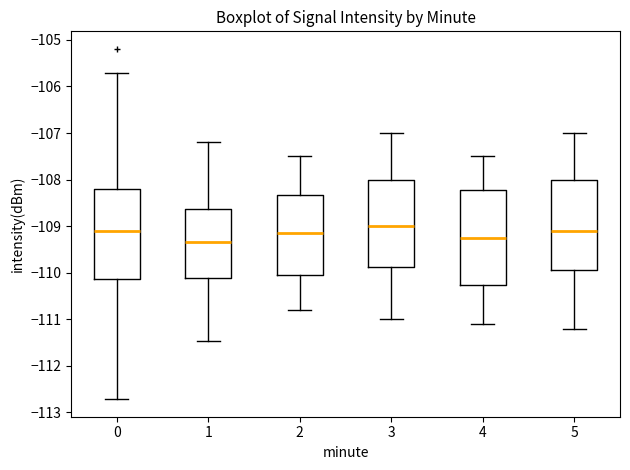

Reading left to right, read every box against the y-axis: the position of its median line, the range the box covers, and the ends of its whiskers. The values are not printed on the chart, so give them approximately, as read against the axis.

0: median -109.1, box -110.1 to -108.2, whiskers -112.7 to -105.7
1: median -109.3, box -110.1 to -108.6, whiskers -111.5 to -107.2
2: median -109.1, box -110.0 to -108.3, whiskers -110.8 to -107.5
3: median -109.0, box -109.9 to -108.0, whiskers -111.0 to -107.0
4: median -109.2, box -110.3 to -108.2, whiskers -111.1 to -107.5
5: median -109.1, box -109.9 to -108.0, whiskers -111.2 to -107.0